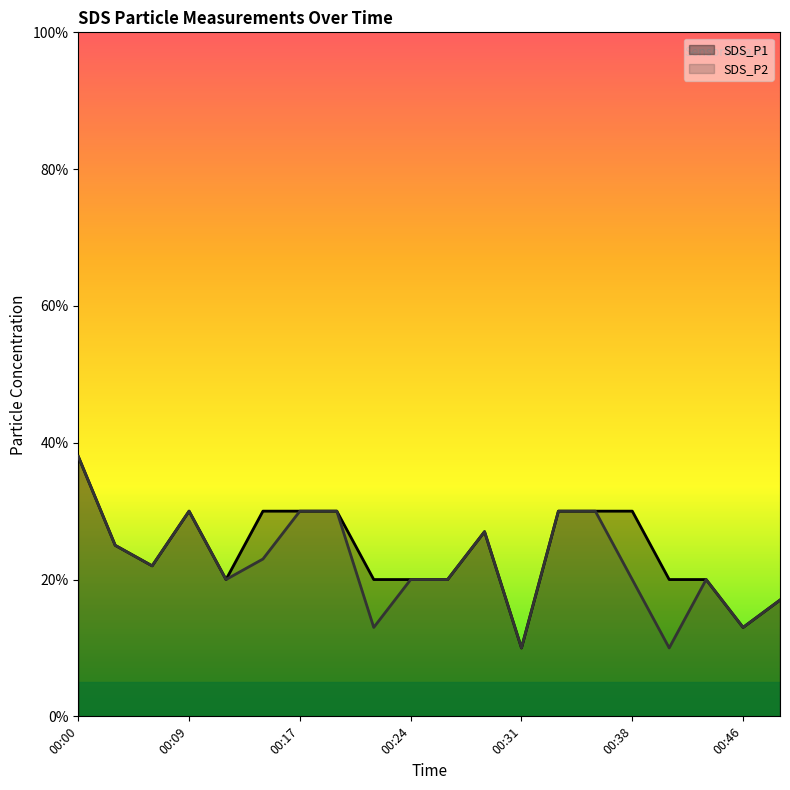

What is the average value of the SDS_P1 line series?

0.2